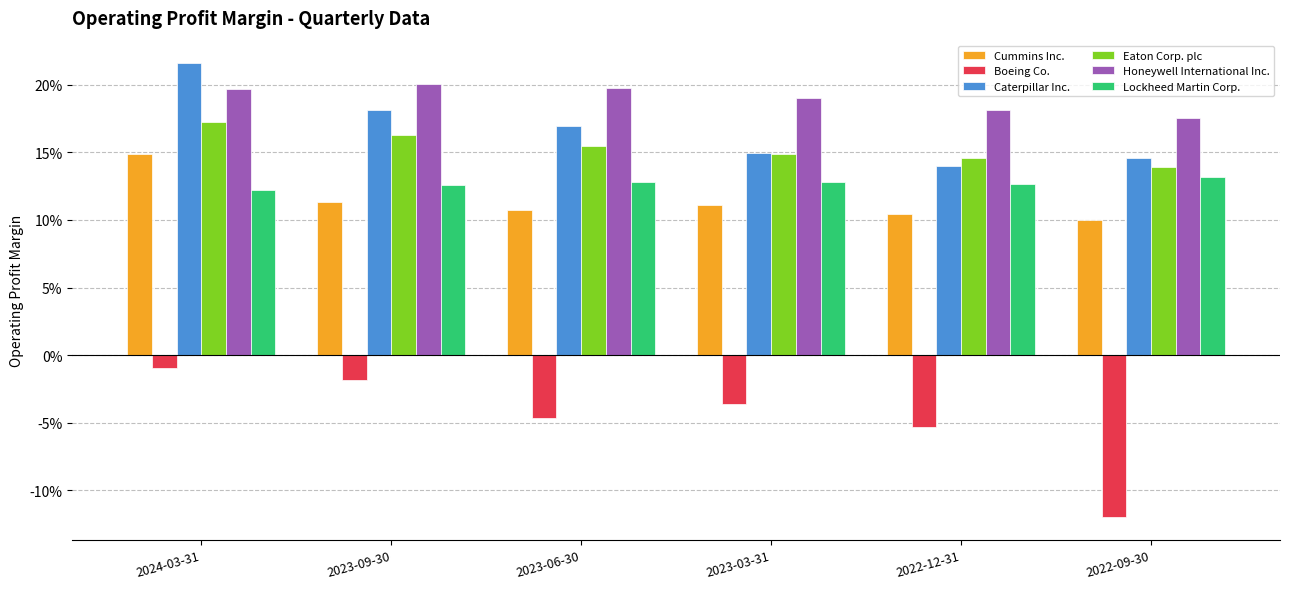

What are all the series names shown in the legend?

Cummins Inc., Boeing Co., Caterpillar Inc., Eaton Corp. plc, Honeywell International Inc., Lockheed Martin Corp.